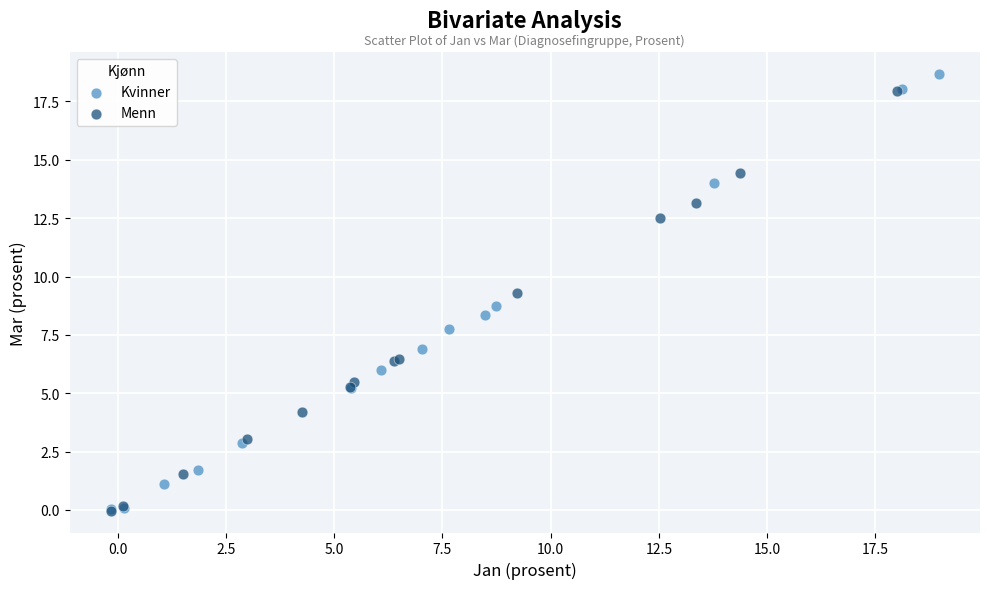

Which series has the largest Y range (max minus min)?

Kvinner